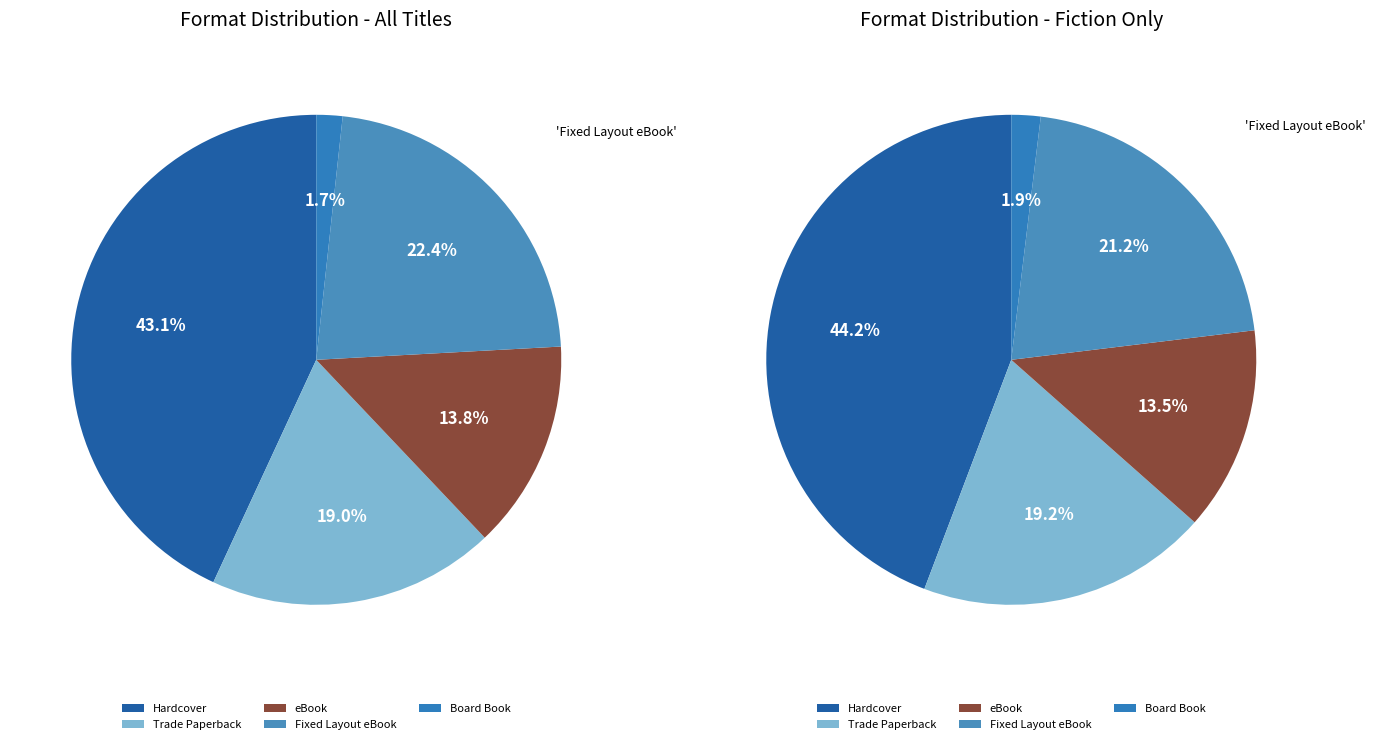

Count the number of slices in the pie.

5